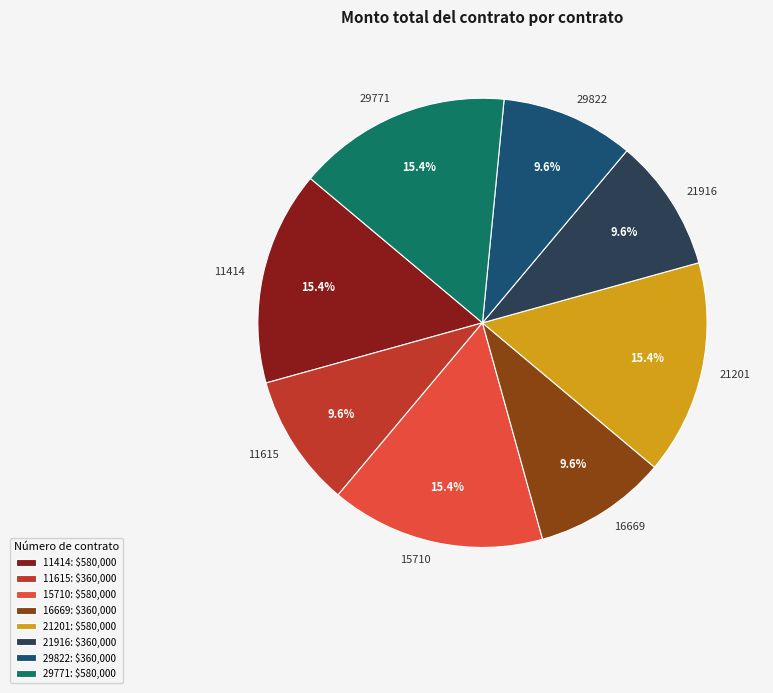

What is the ratio of the value at 11414 to the value at 21916?

1.6